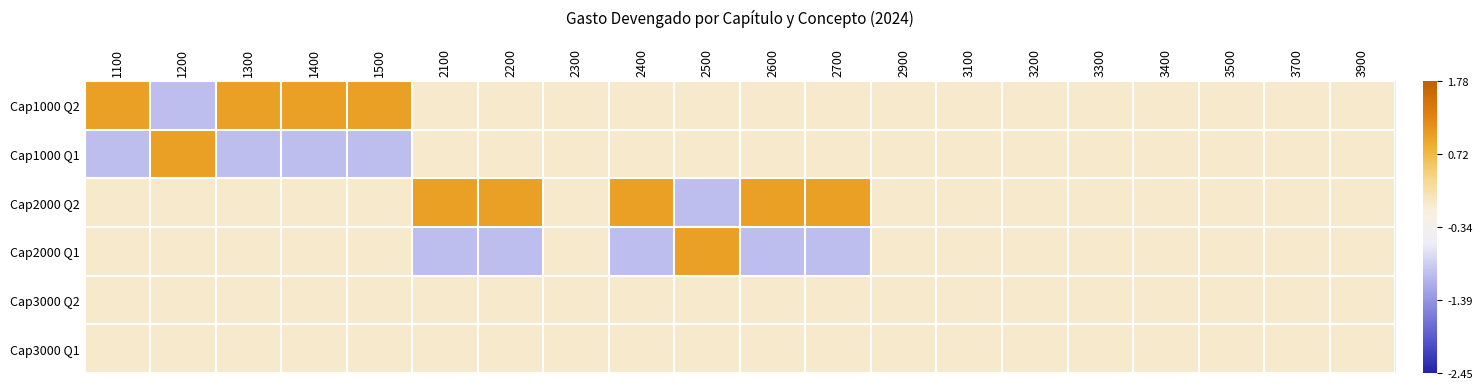

At how many categories does at least one series exceed 0?

11